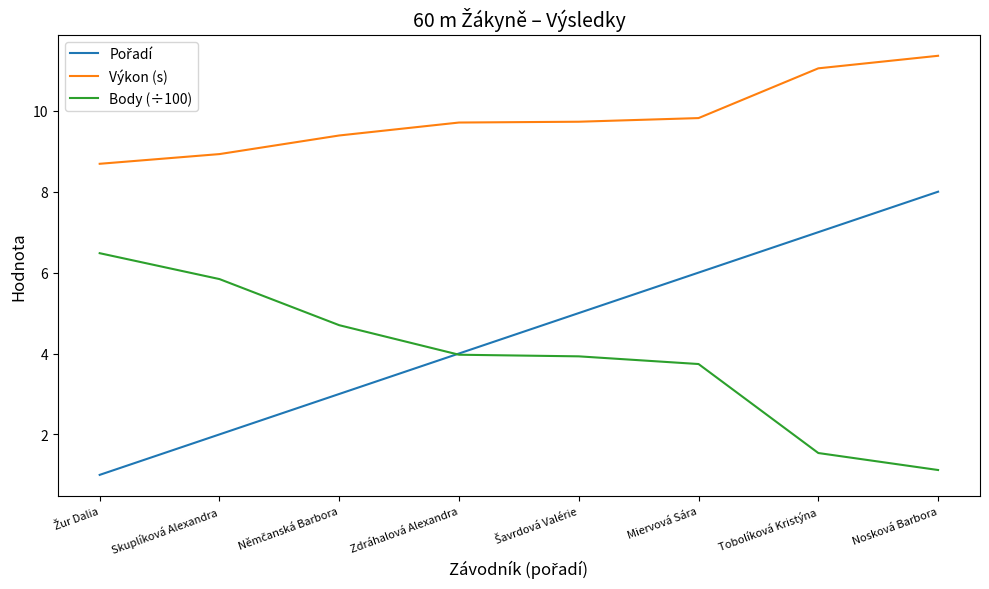

True or false: Body (÷100) and Výkon (s) intersect in this chart.

False